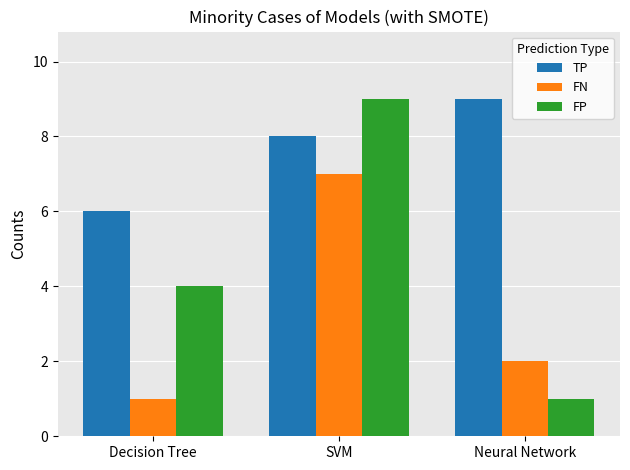

What value does the FN series have at SVM?

7